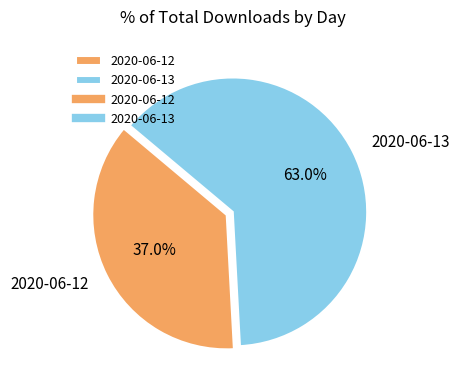

True or false: 2020-06-13 accounts for 63% of the total.

True